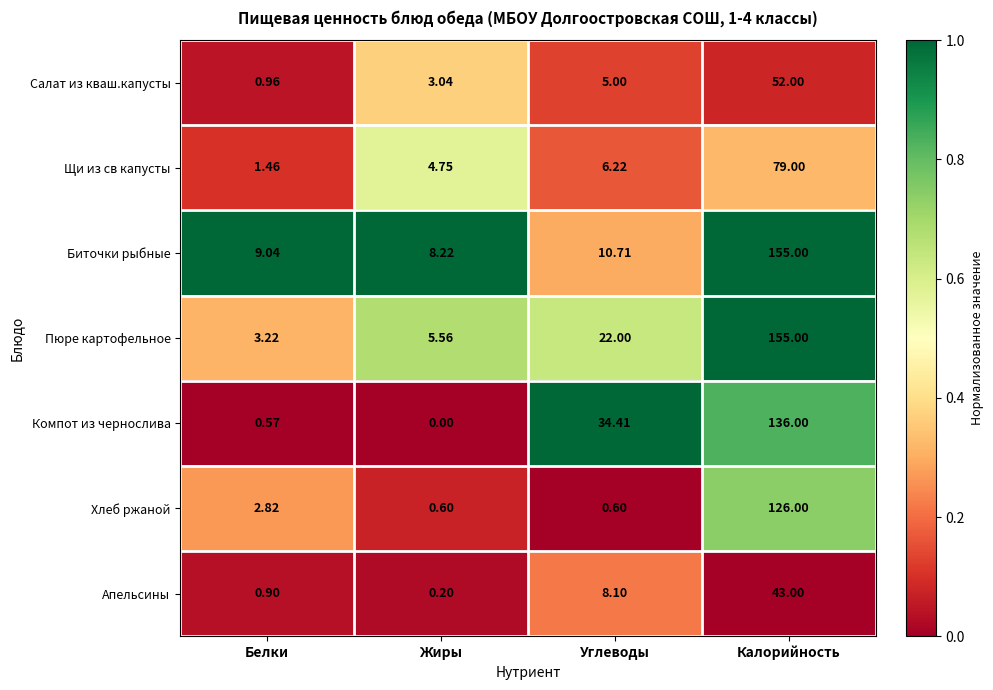

At which category is the sum across all series the highest?

Калорийность